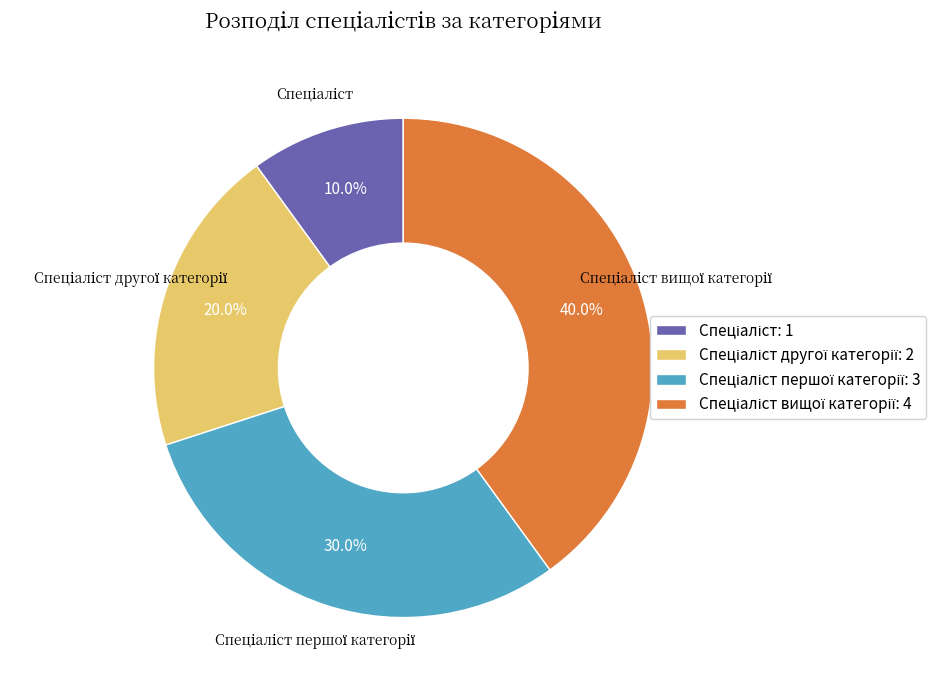

Count the number of slices in the pie.

4